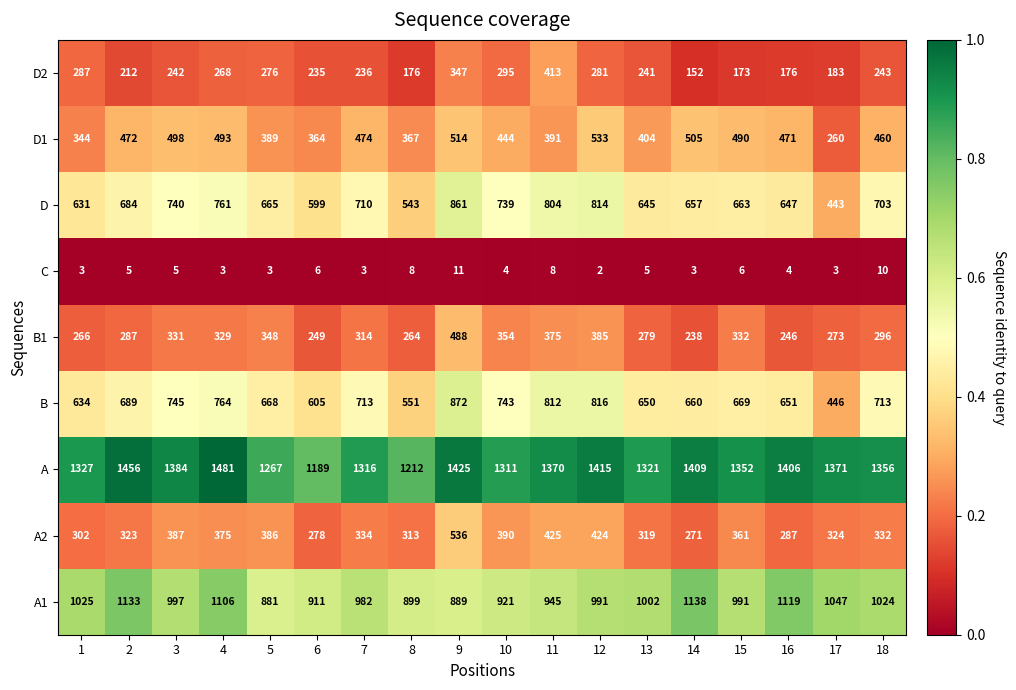

The A2 series shows 226 at 5. True or false?

False